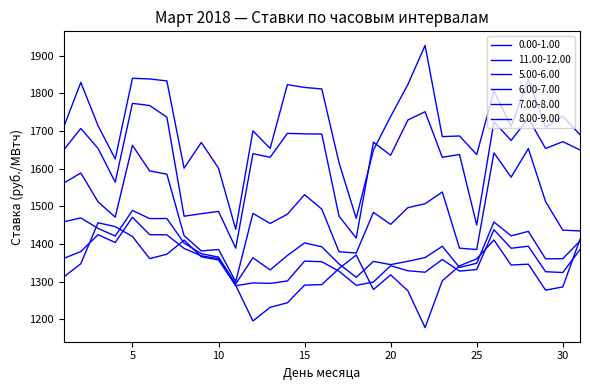

Which series has the widest spread of values?

11.00-12.00